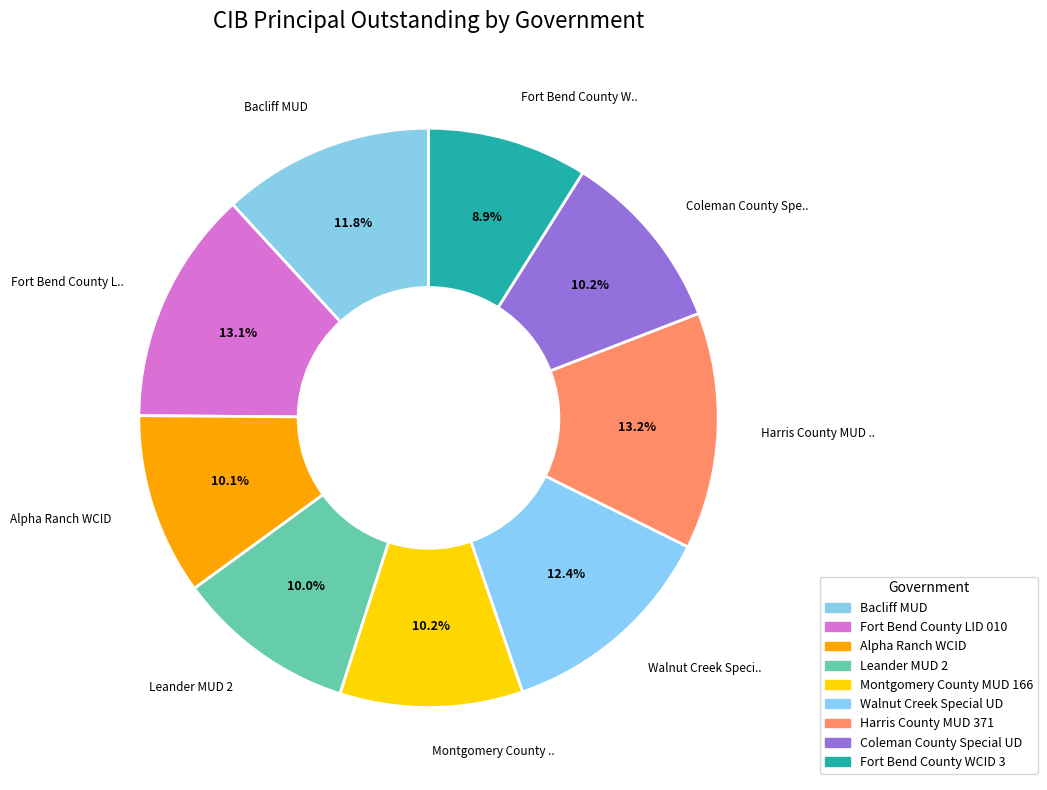

The Fort Bend County LID 010 slice represents 1% of the pie. True or false?

False